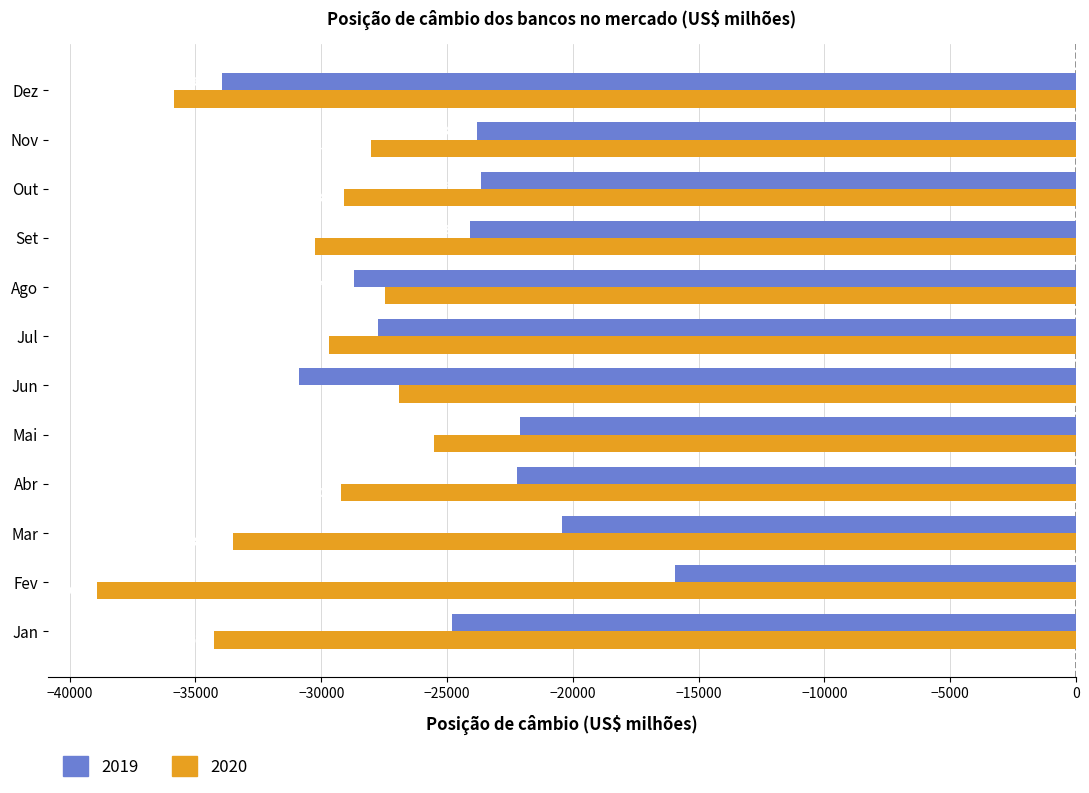

Between Ago and Out, which series saw the biggest shift?

2019